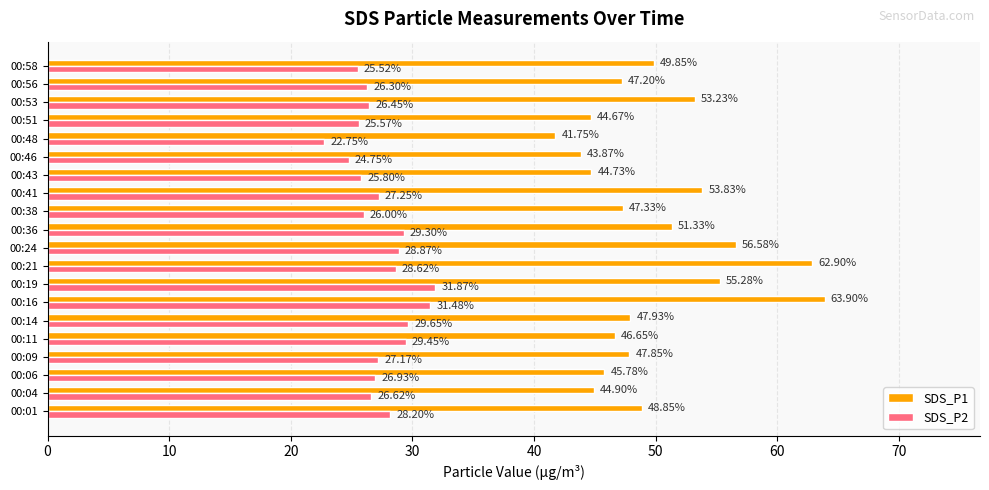

What is the difference between the second highest and minimum values in the SDS_P2 series?

8.7